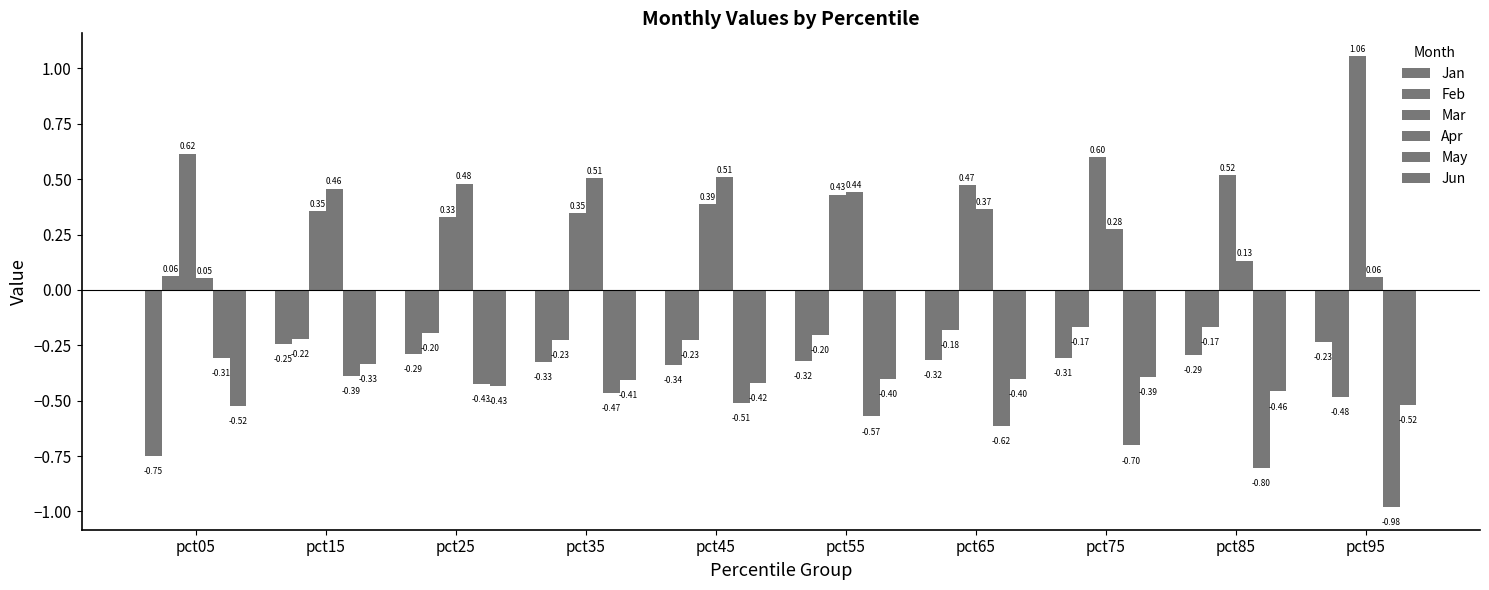

What is the average value of the Feb series?

-0.2